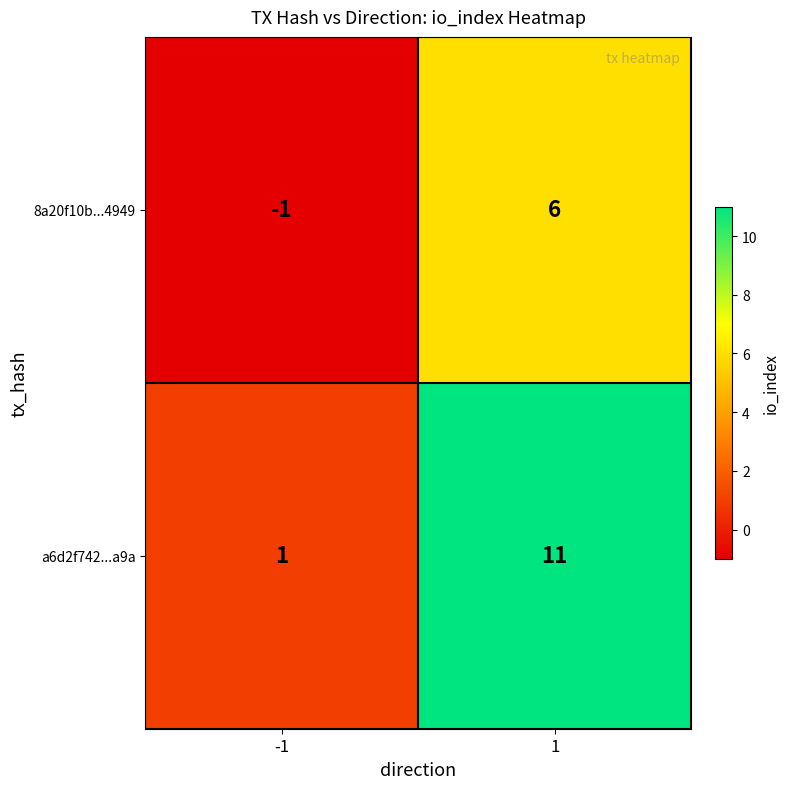

What is the sum of all a6d2f742...a9a values?

12